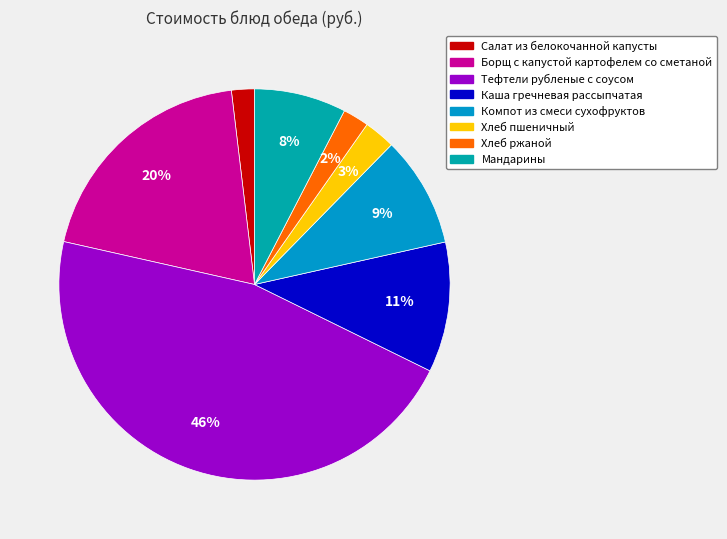

To the nearest percent, what is the difference between the Хлеб ржаной and Компот из смеси сухофруктов slice percentages?

7%